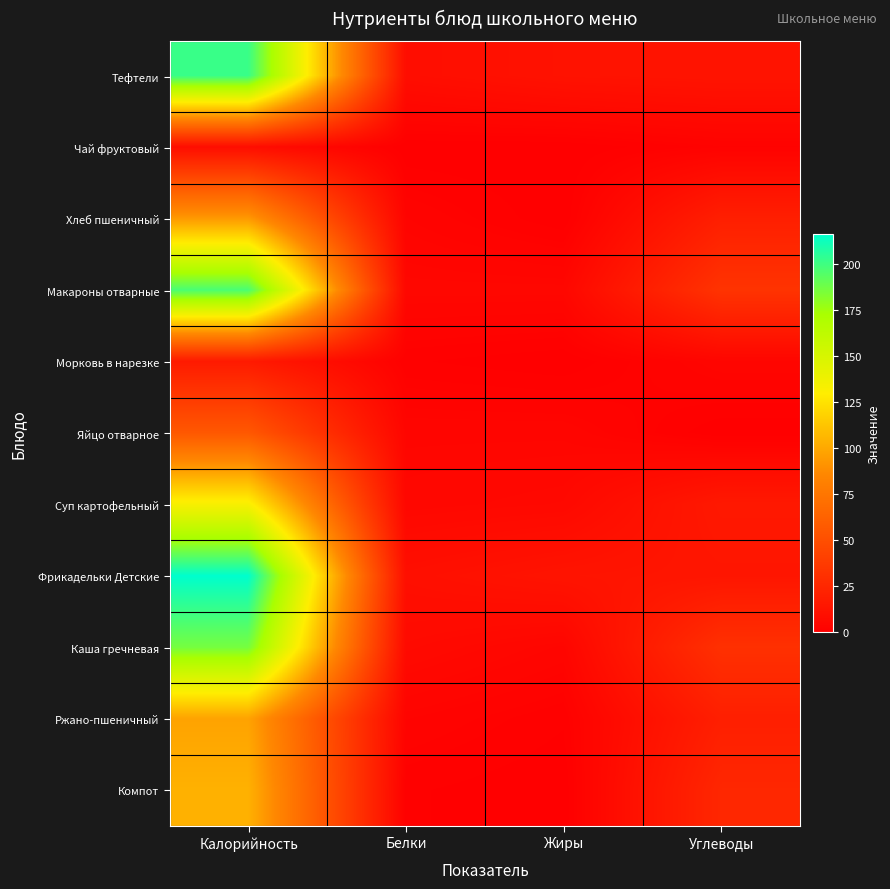

What is the total value across all series at Белки?

48.0